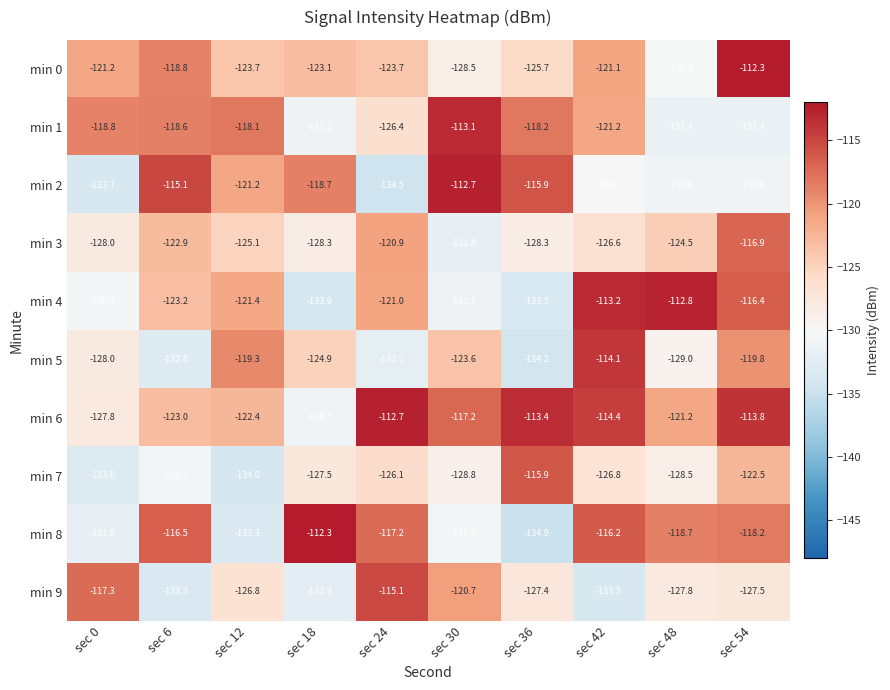

At sec 54, list the series in order from largest to smallest.

min 0, min 6, min 4, min 3, min 8, min 5, min 7, min 9, min 2, min 1